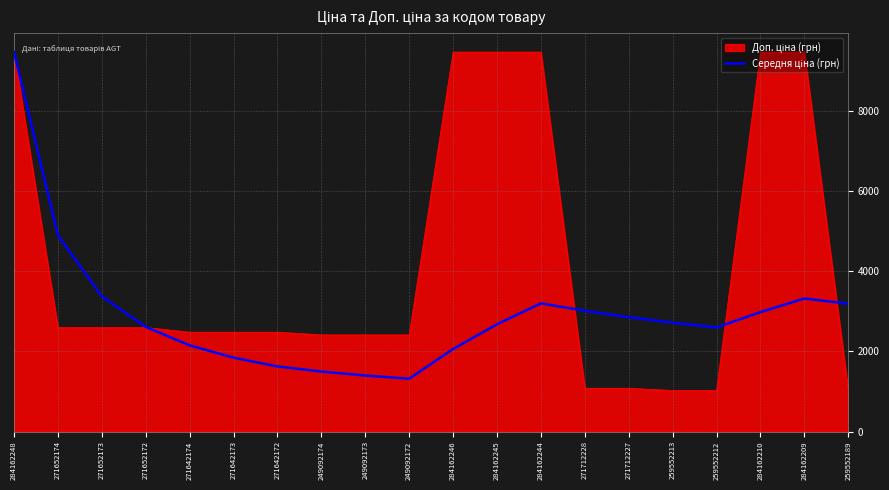

What is the total value across all series at 271712227?

3936.1